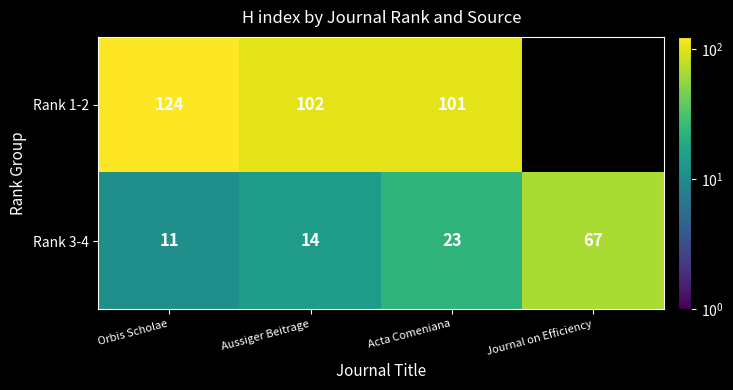

Is the value of Rank 3-4 at Aussiger Beitrage greater than the value of Rank 1-2 at Orbis Scholae?

No